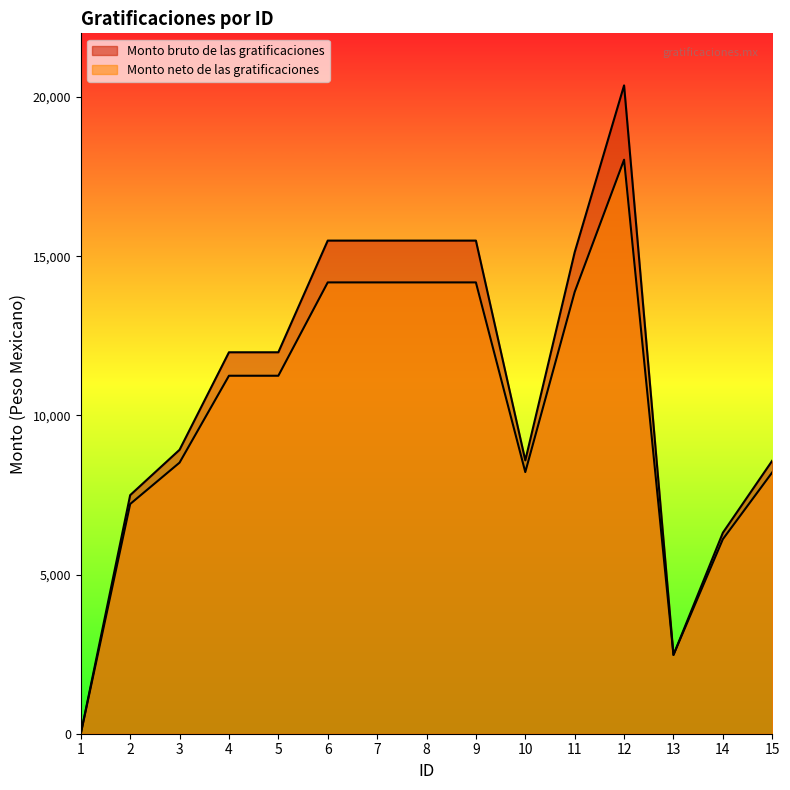

In Monto bruto de las gratificaciones, how many points are higher than both neighbors (excluding endpoints)?

1